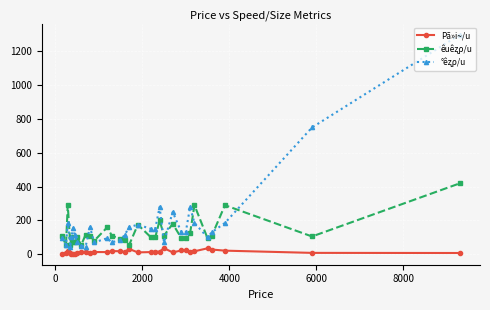

True or false: Pã»i~/u has more than 0 points higher than both neighbors.

True